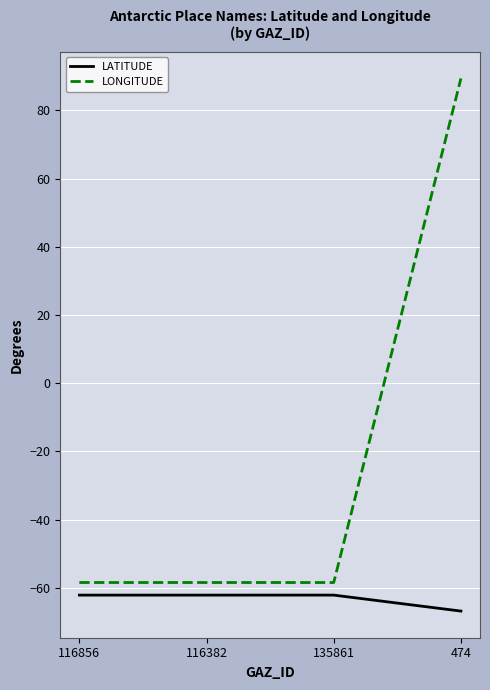

True or false: LATITUDE has a value of -89.9 at 116856.

False